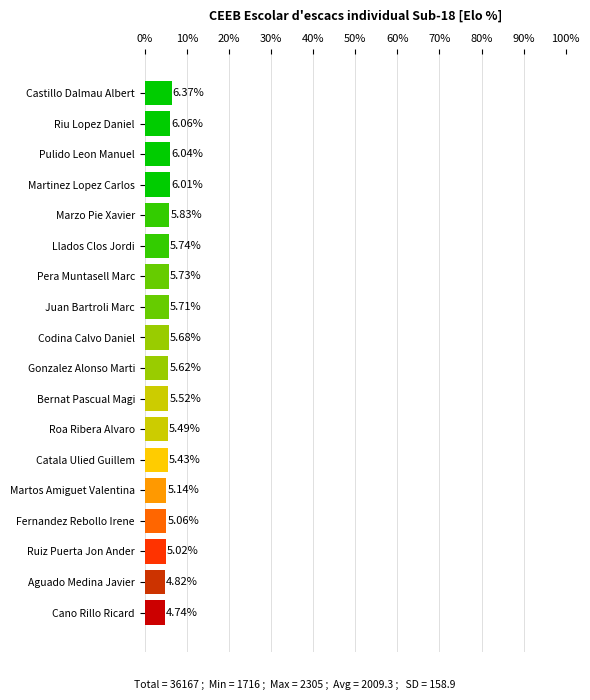

Are the bars grouped side by side (vs. stacked)?

No